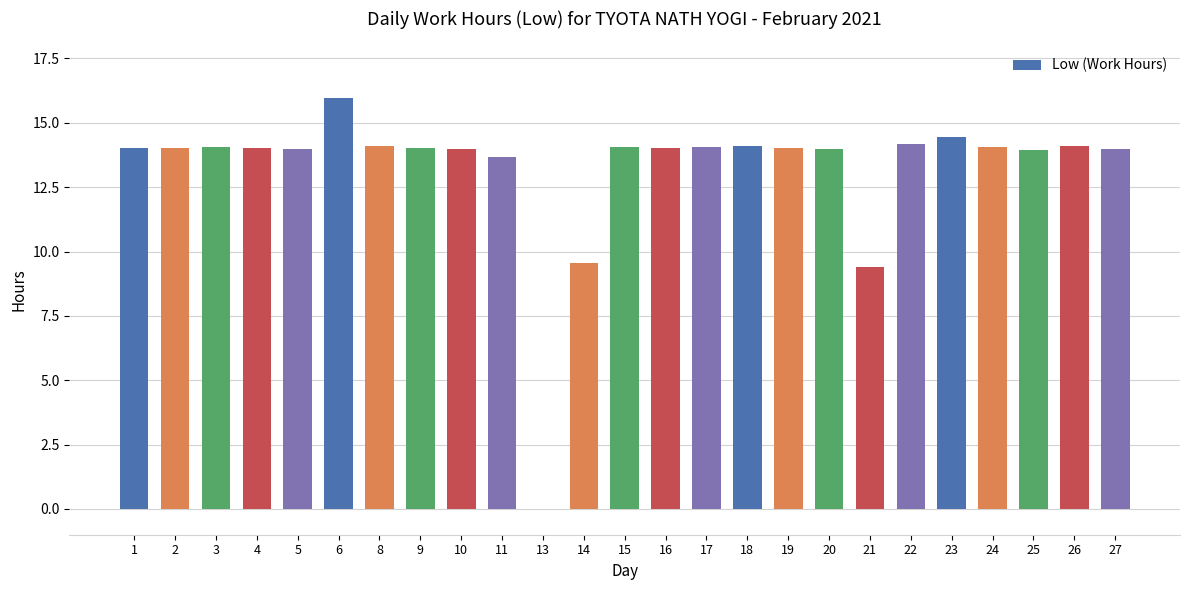

What is the maximum value shown in the chart?

16.0